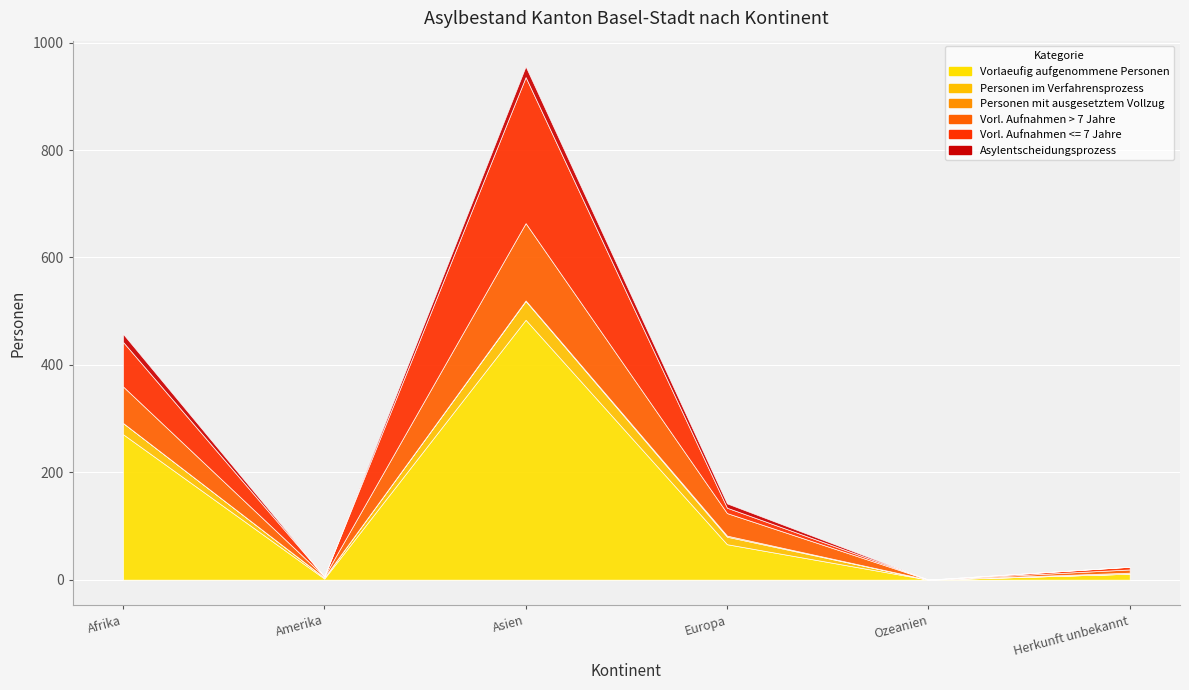

Which category has the highest value in the Vorlaeufig aufgenommene Personen series?

Asien